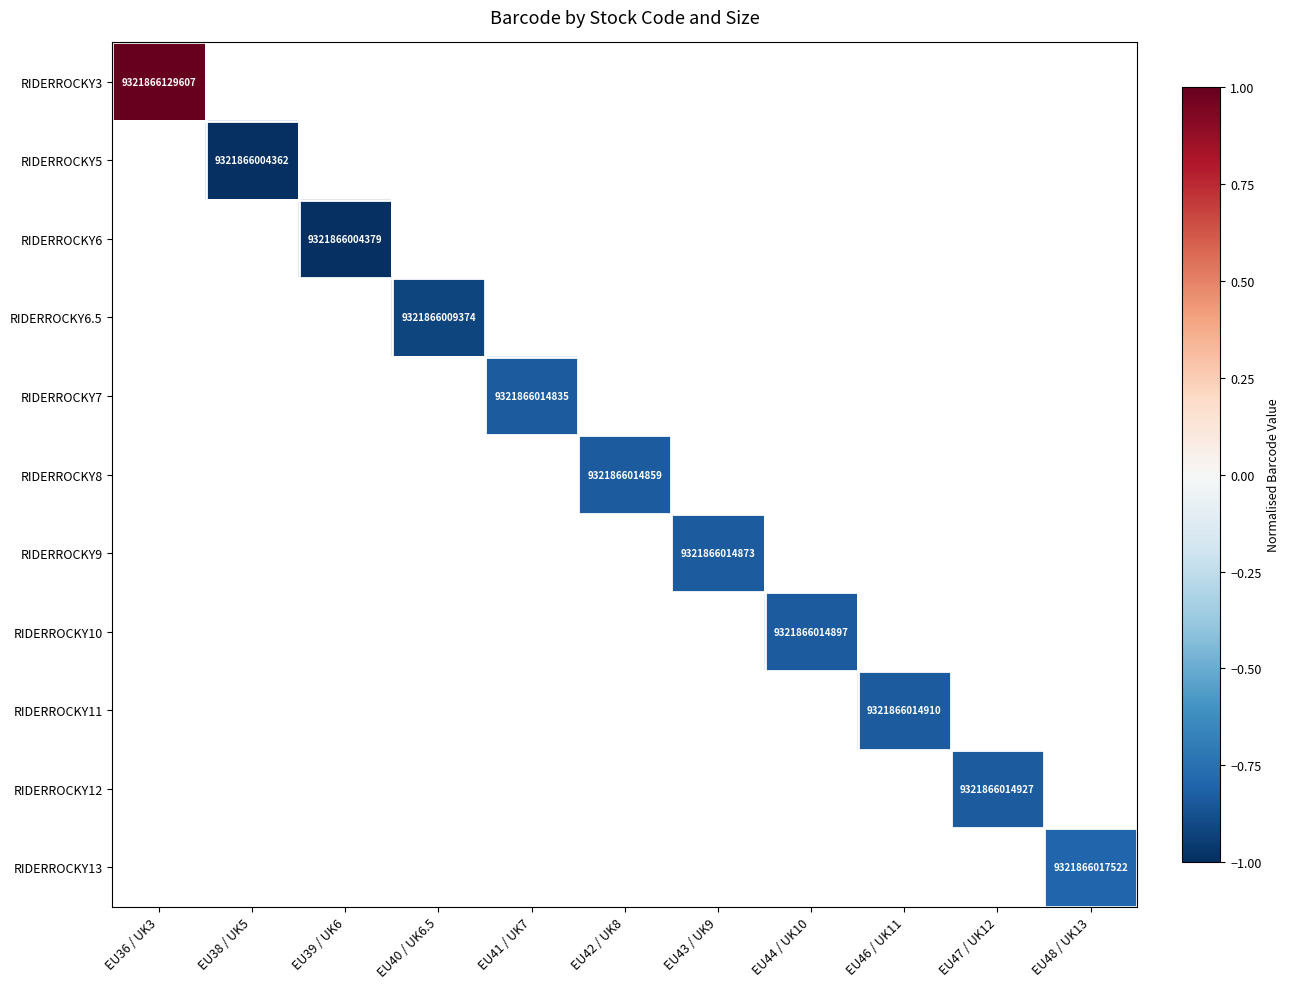

True or false: RIDERROCKY6.5 has a value of 15804221497592 at EU40 / UK6.5.

False